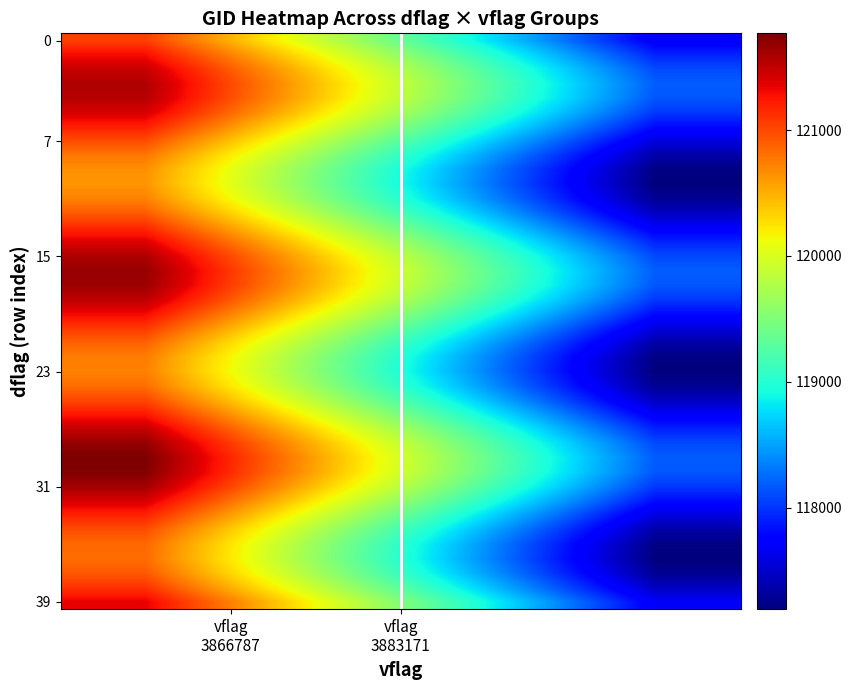

What is the smallest value displayed?

117194.6